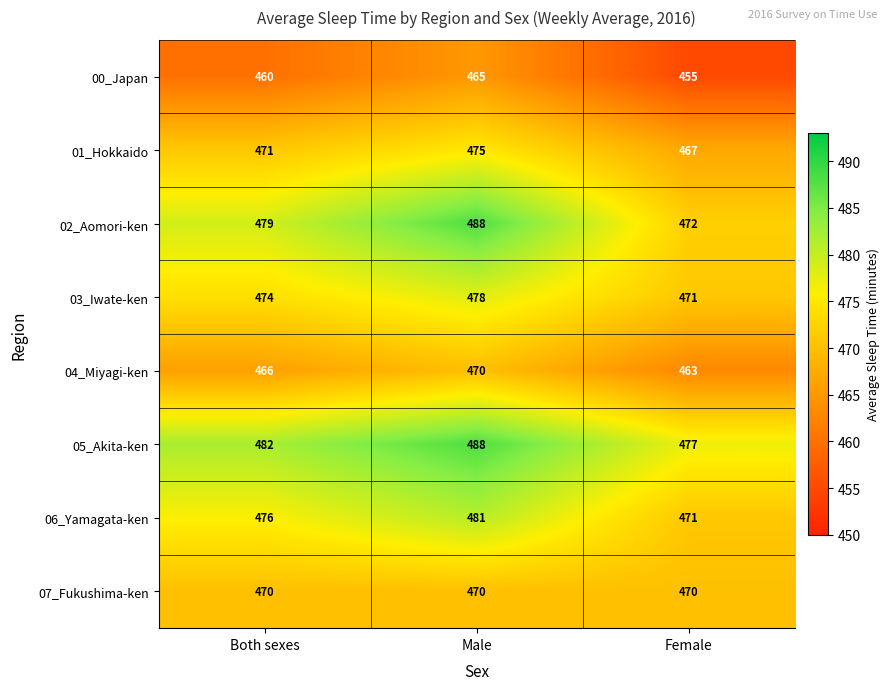

Reading right to left, transcribe all the data shown in this chart.

00_Japan: Female=455	Male=465	Both sexes=460
01_Hokkaido: Female=467	Male=475	Both sexes=471
02_Aomori-ken: Female=472	Male=488	Both sexes=479
03_Iwate-ken: Female=471	Male=478	Both sexes=474
04_Miyagi-ken: Female=463	Male=470	Both sexes=466
05_Akita-ken: Female=477	Male=488	Both sexes=482
06_Yamagata-ken: Female=471	Male=481	Both sexes=476
07_Fukushima-ken: Female=470	Male=470	Both sexes=470